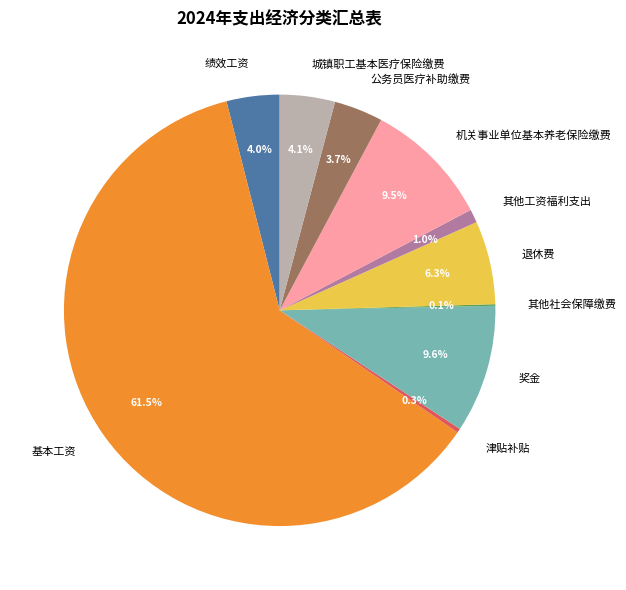

To the nearest percent, what is the combined percentage of 机关事业单位基本养老保险缴费 and 公务员医疗补助缴费?

13%